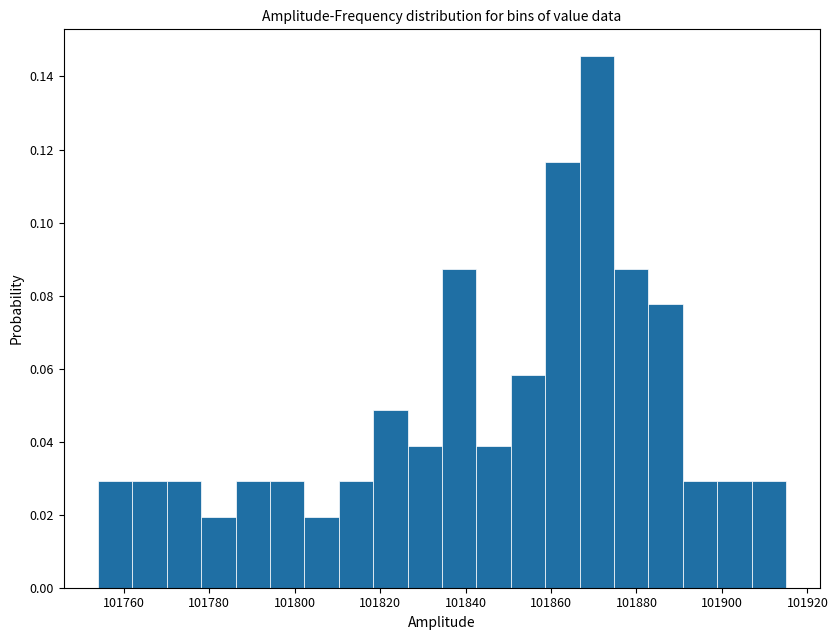

Which range on the x-axis has the tallest bar?

101866 to 101874